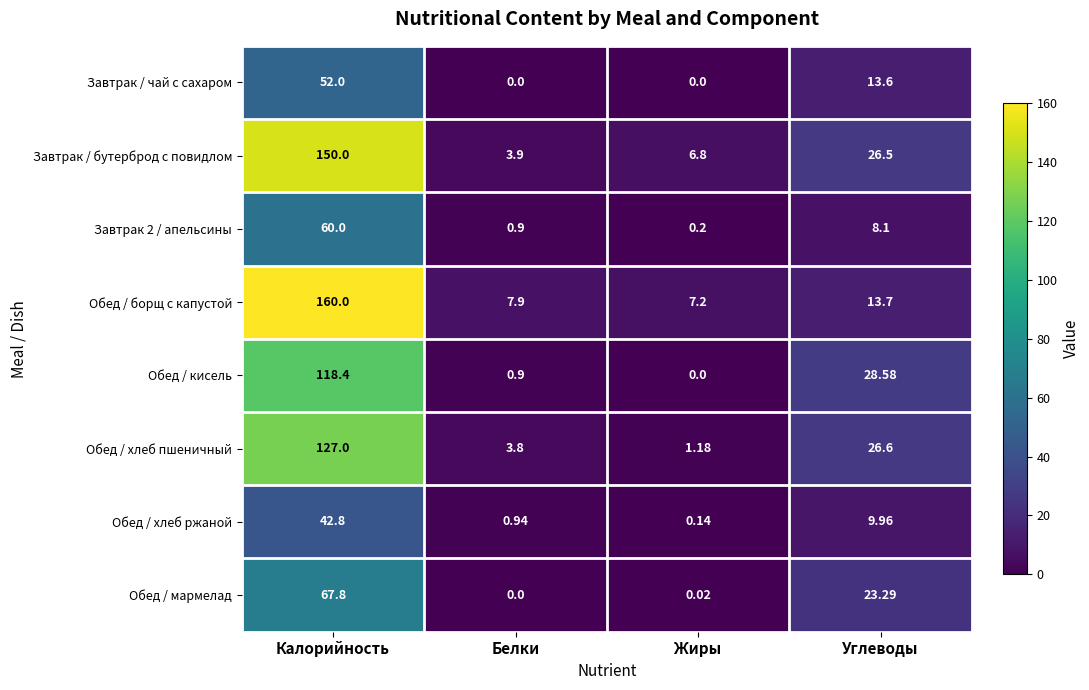

What is the greatest value displayed?

160.0